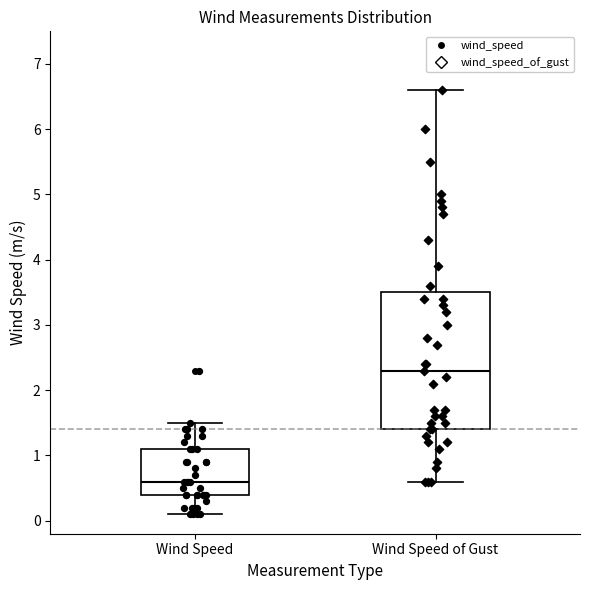

Which box has the lowest median line?

Wind Speed